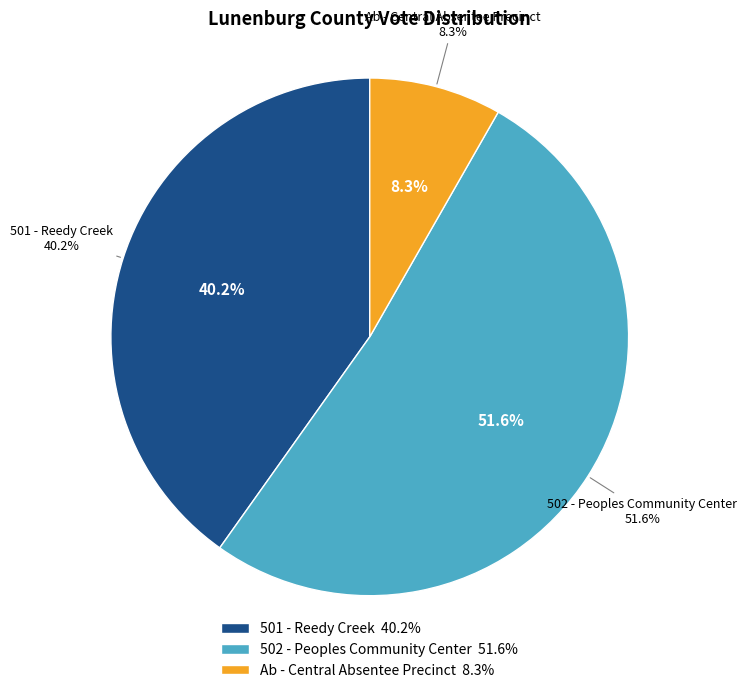

What percentage is the Ab - Central Absentee Precinct slice, to the nearest percent?

8%